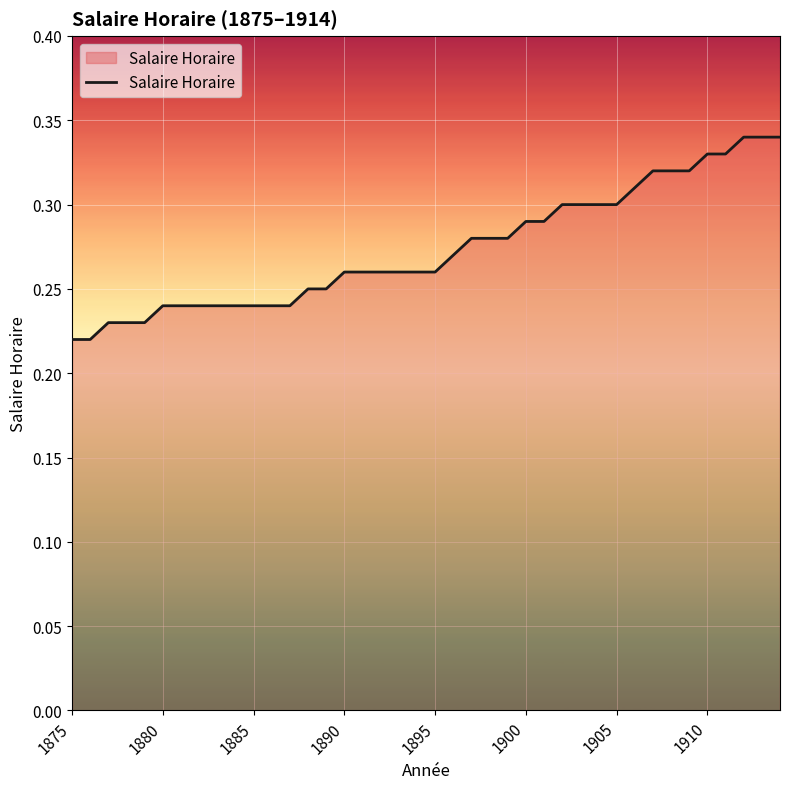

Is this an area chart (filled region under the line)?

Yes